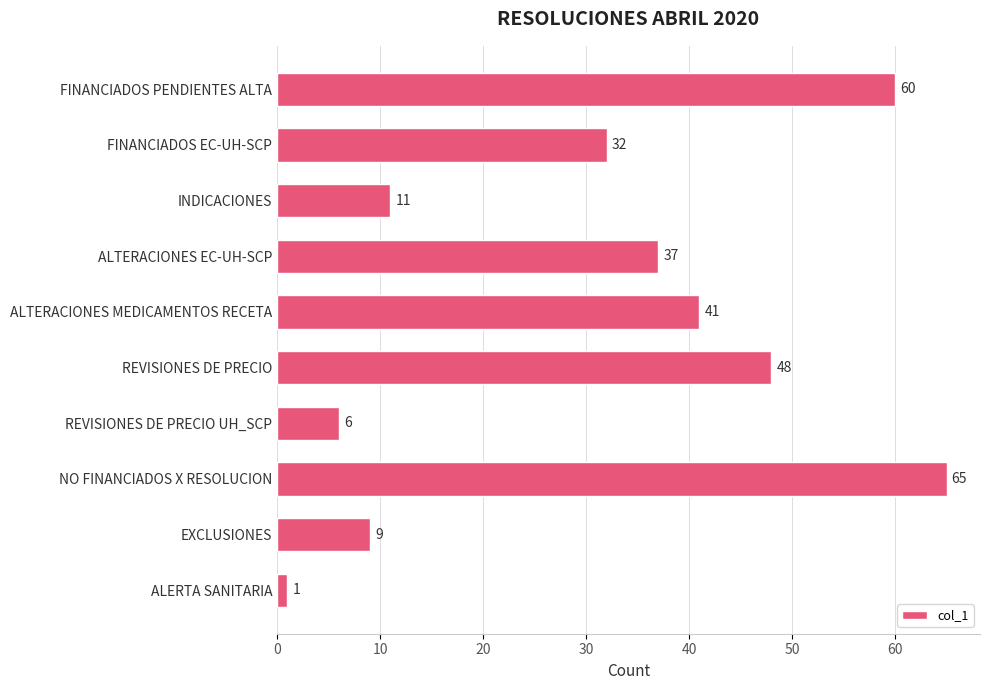

Which has a higher value, EXCLUSIONES or INDICACIONES?

INDICACIONES